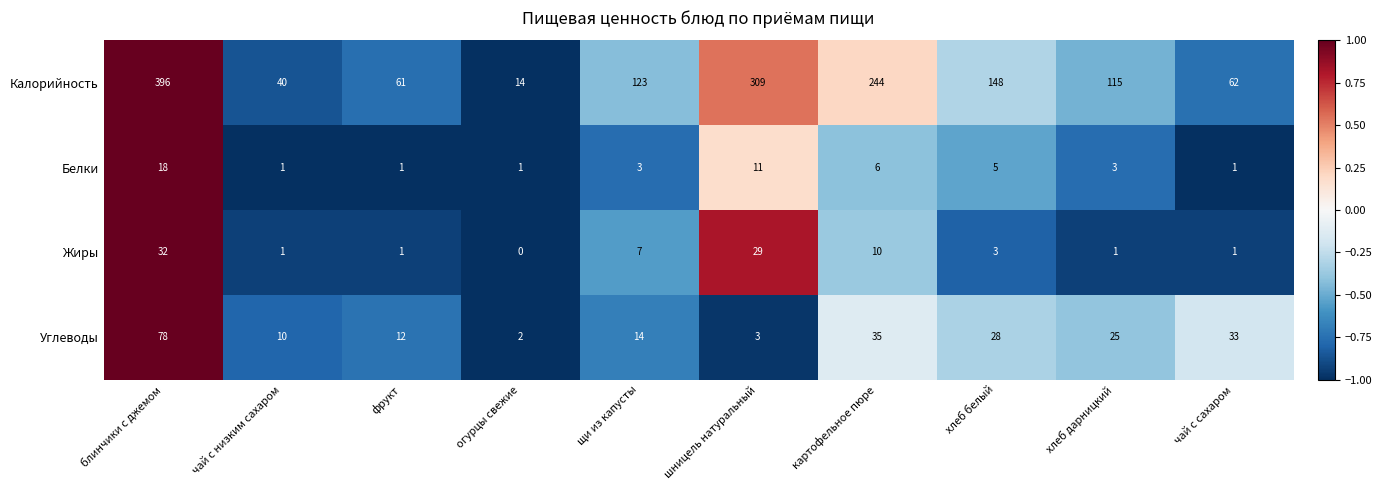

The Калорийность series shows 26 at чай с сахаром. True or false?

False